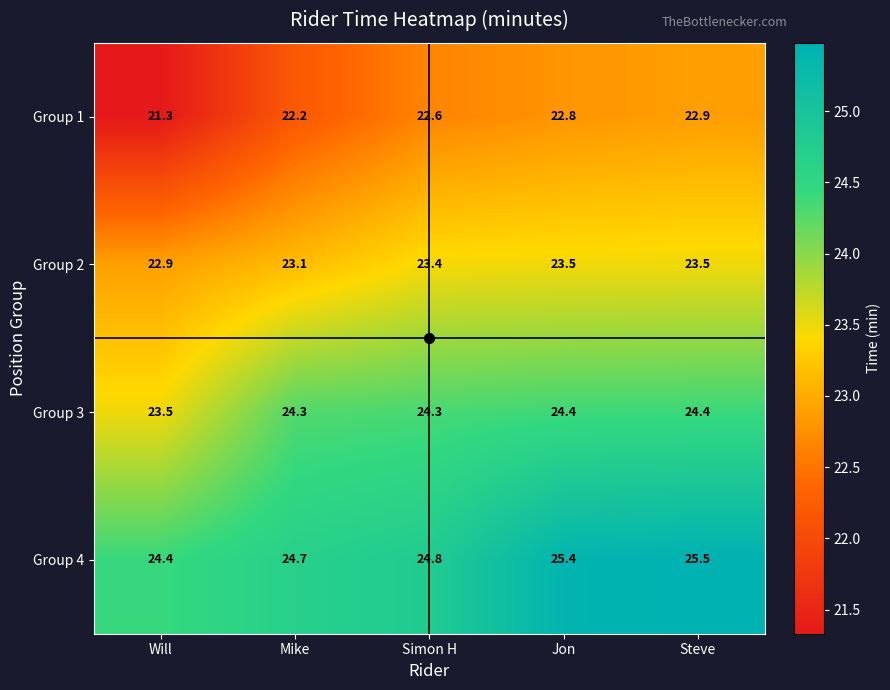

What is the minimum value for Group 2?

22.9